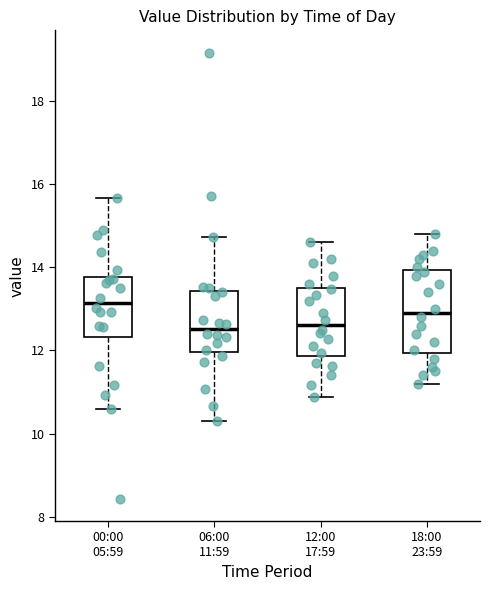

Reading left to right, transcribe this box plot: for each box, give where its median line is, the range the box spans, and where its two whiskers end, as read against the y-axis. The values are not printed on the chart, so give them approximately, as read against the axis.

00:00 05:59: median 13.2, box 12.4 to 13.8, whiskers 10.6 to 15.6
06:00 11:59: median 12.6, box 12.0 to 13.4, whiskers 10.4 to 14.8
12:00 17:59: median 12.6, box 11.8 to 13.6, whiskers 10.8 to 14.6
18:00 23:59: median 13.0, box 12.0 to 14.0, whiskers 11.2 to 14.8